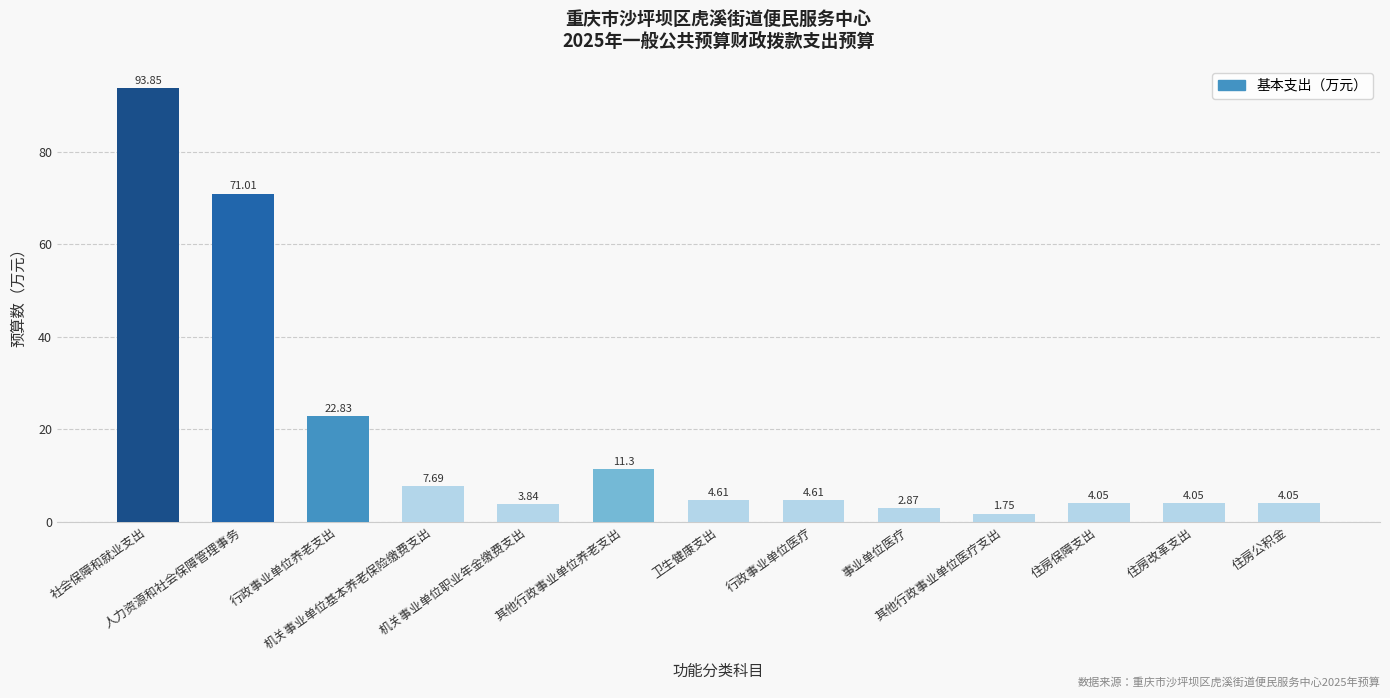

What is the difference between the maximum and second lowest values?

91.0